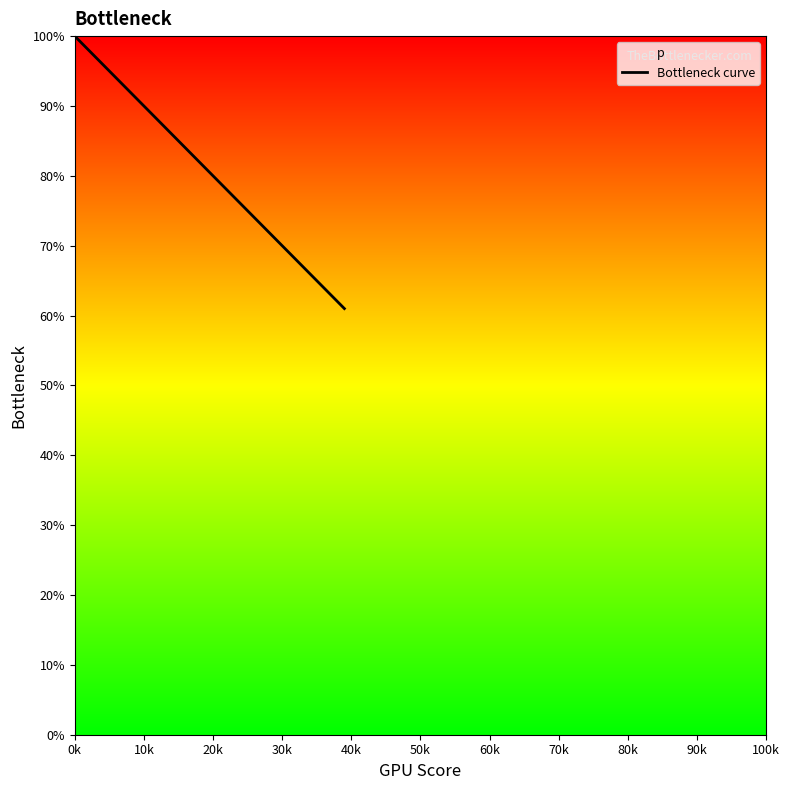

What is the difference between the maximum and minimum values?

39.0